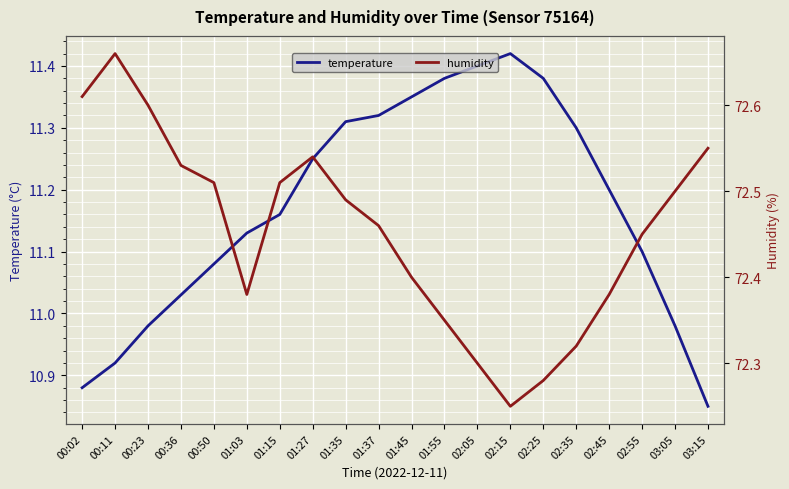

What is the maximum value shown in the chart?

72.7